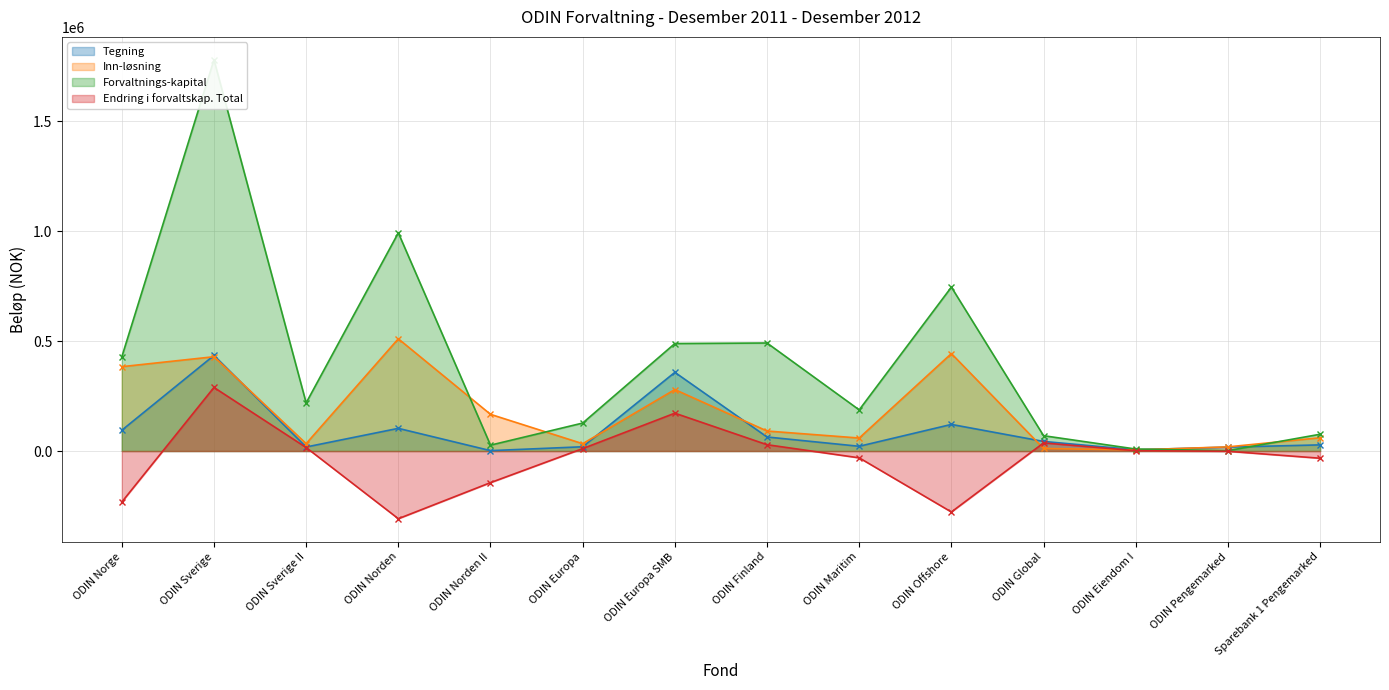

Does the chart have visible grid lines?

Yes